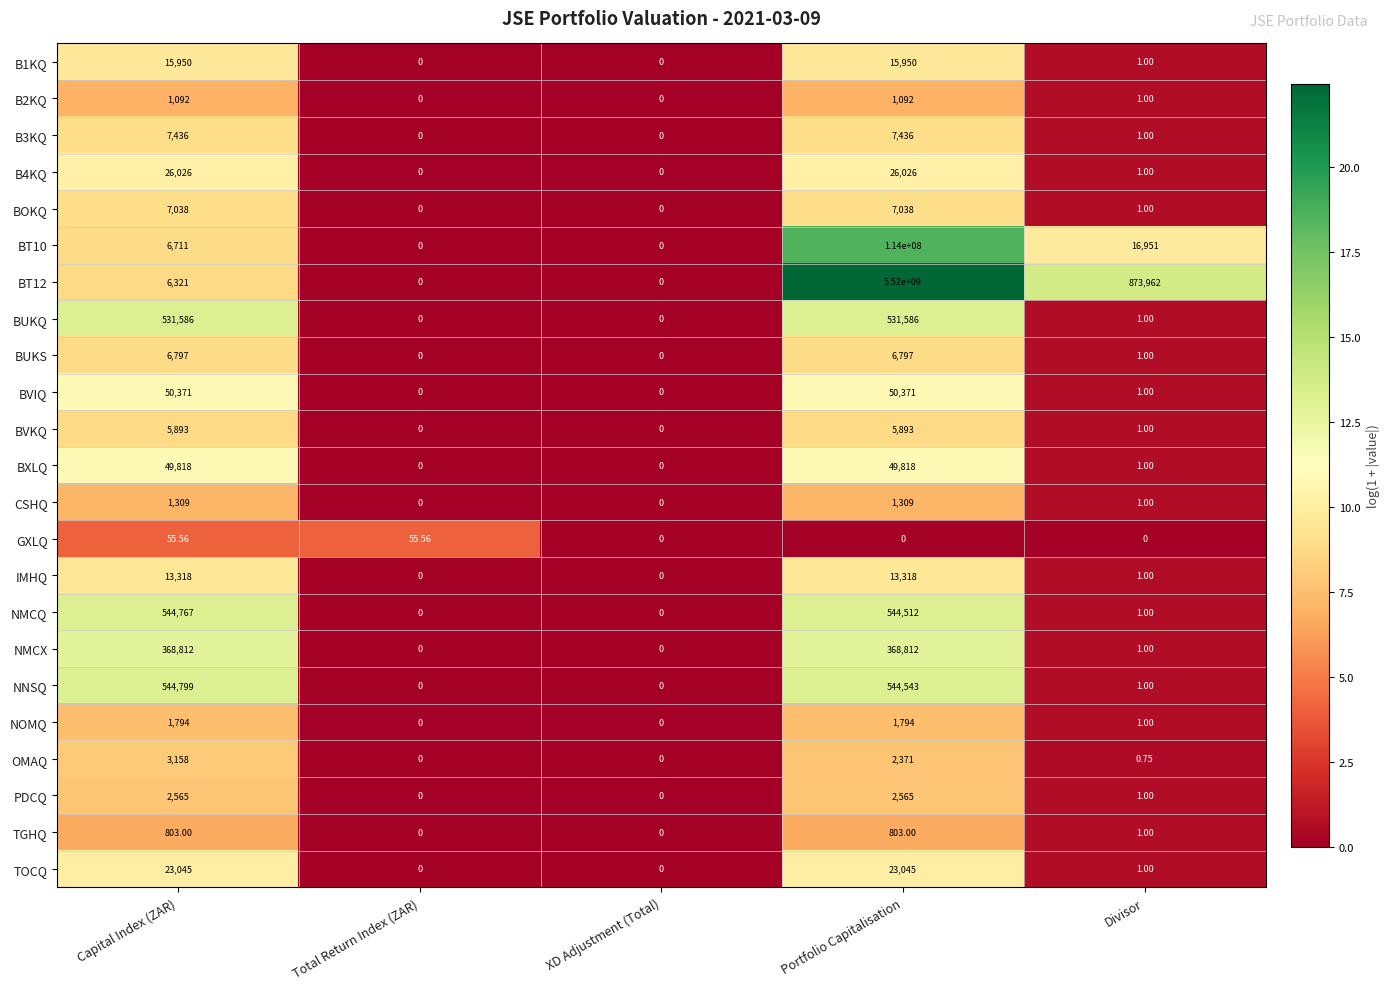

Which label corresponds to the largest value in the chart?

Portfolio Capitalisation